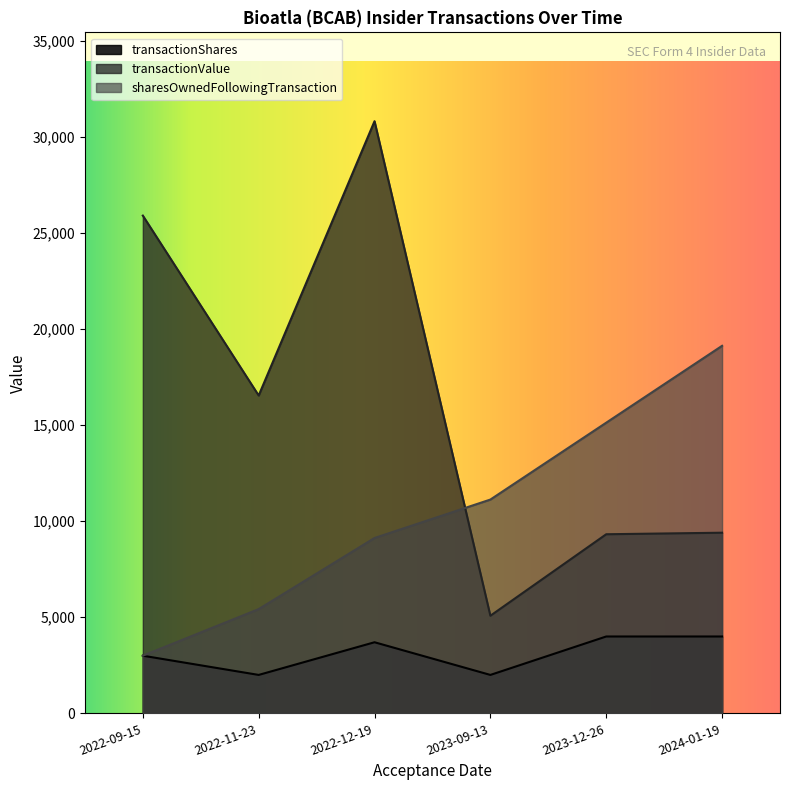

Where is transactionValue nearest to the value 17946?

2022-11-23